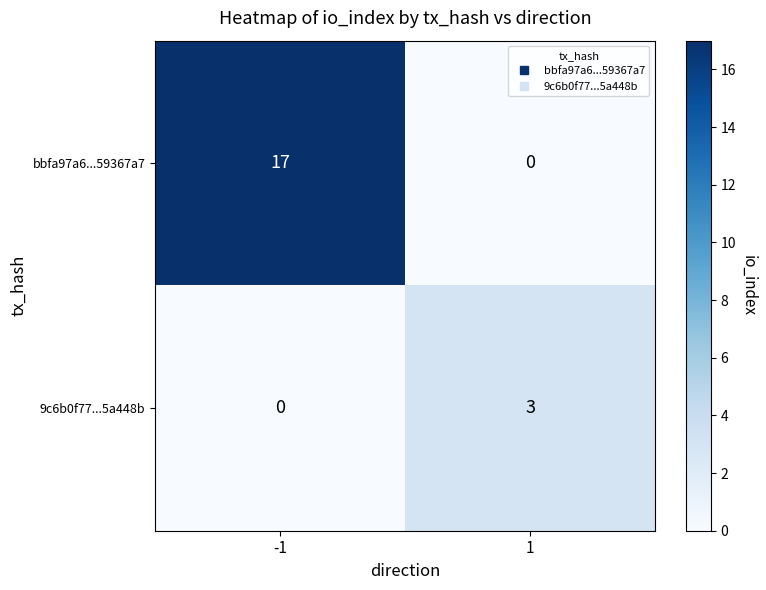

Rank the series by their average value, from highest to lowest.

bbfa97a6...59367a7, 9c6b0f77...5a448b